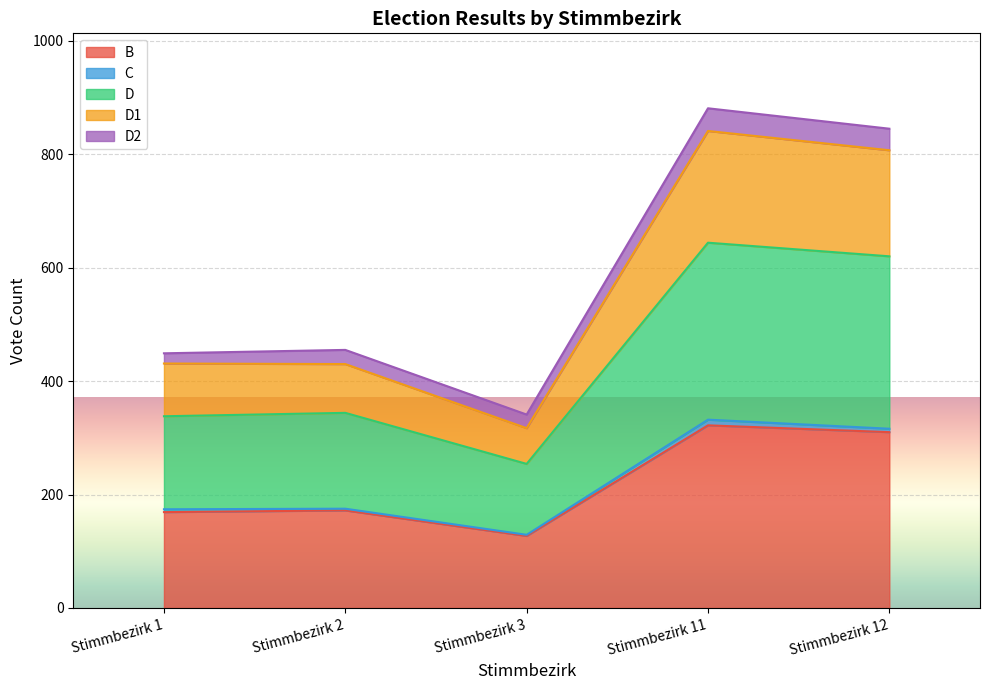

At which category is the sum across all series the highest?

Stimmbezirk 11